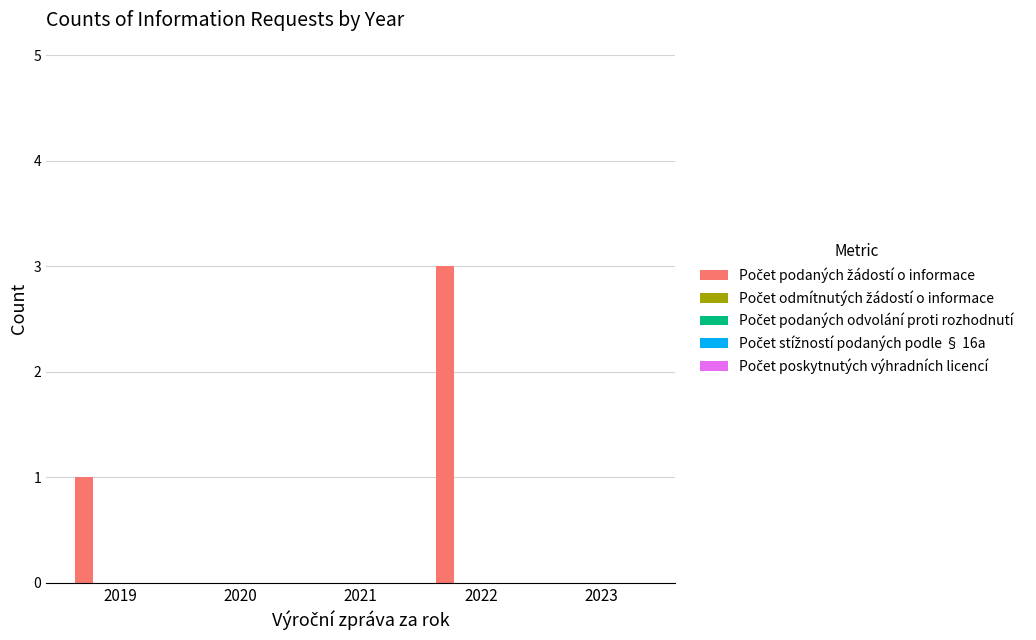

What is the maximum value shown in the chart?

3